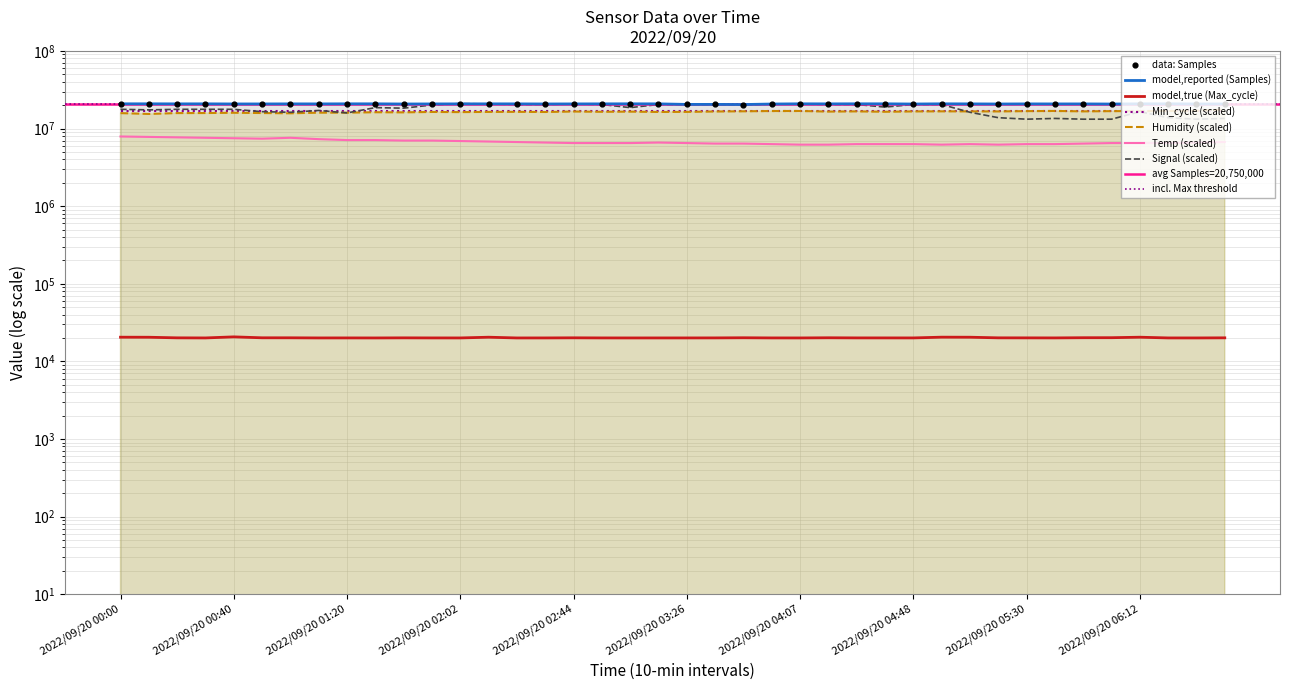

Which series has the largest total across all categories?

Samples